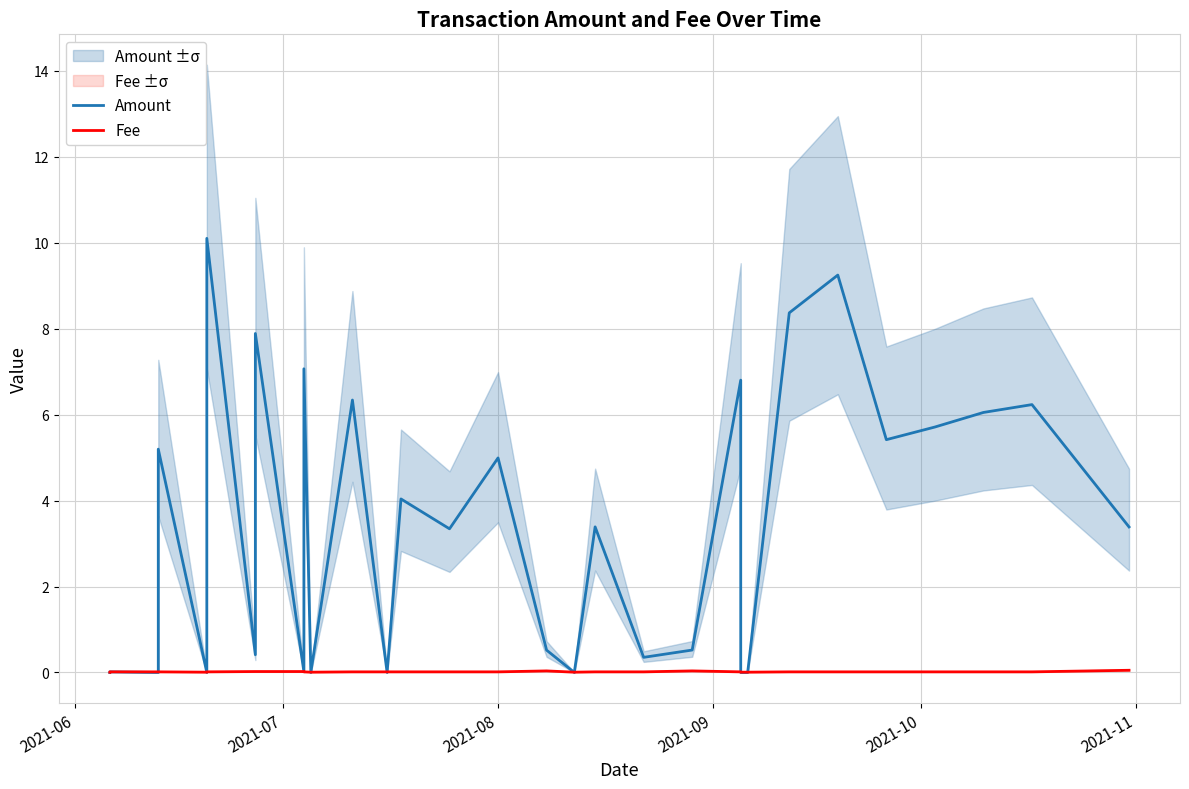

How many interior local valleys does the Amount series have?

10